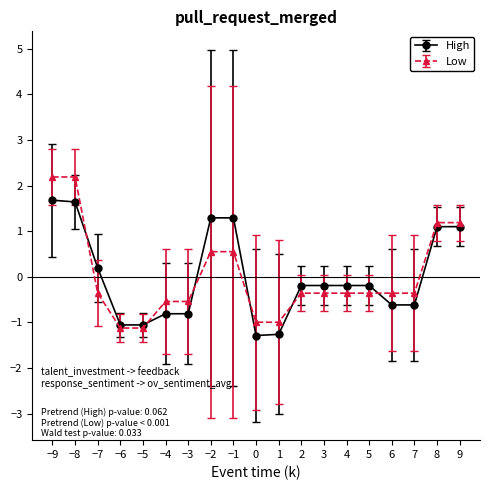

What is the maximum value for Low?

2.2